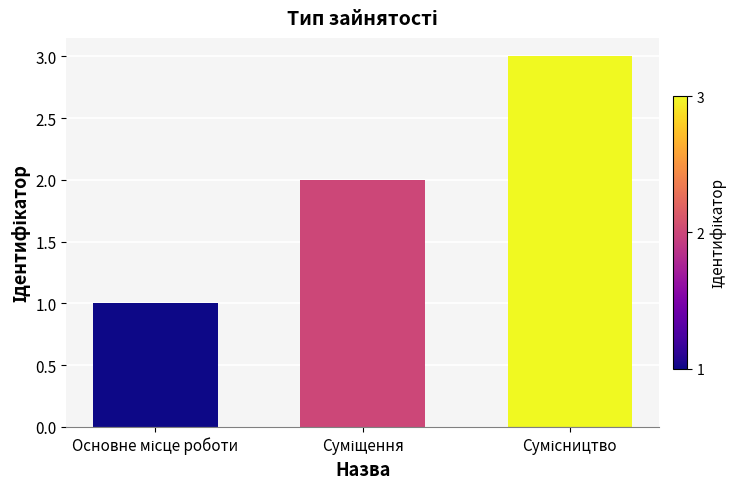

What is the maximum value shown in the chart?

3